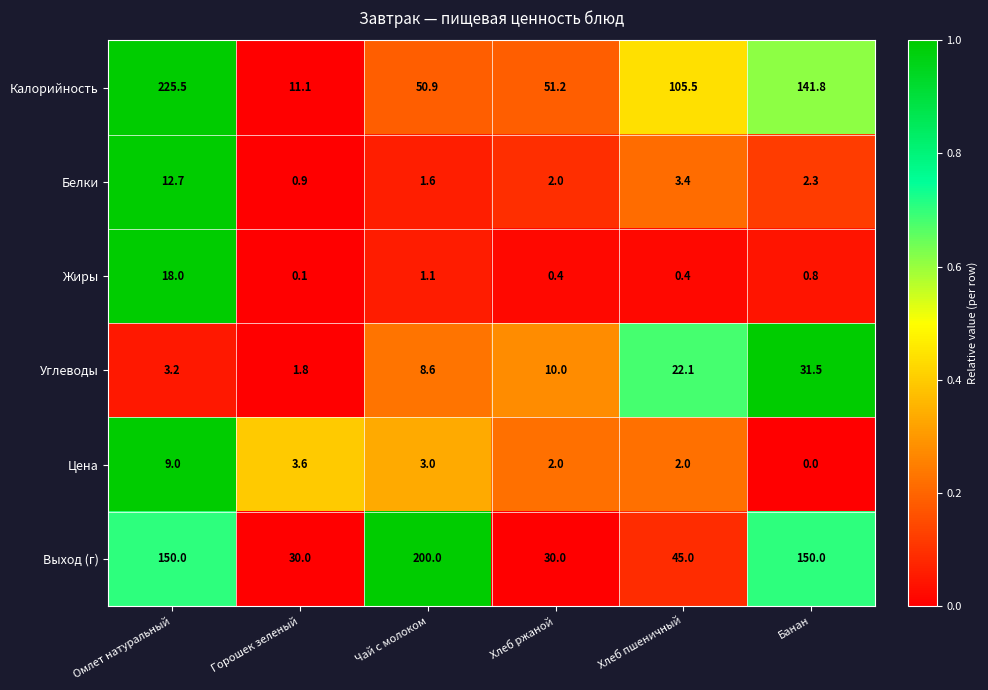

Where does the Калорийность series first go above 105?

Омлет натуральный